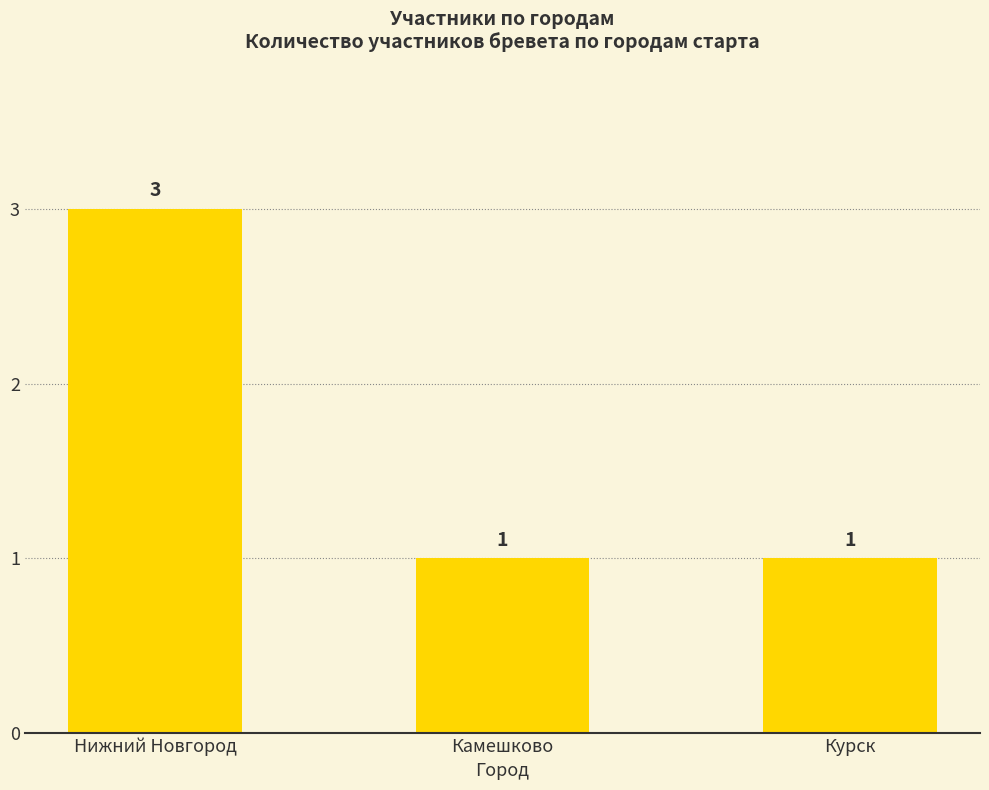

Is it true that the value at Нижний Новгород is 3?

True